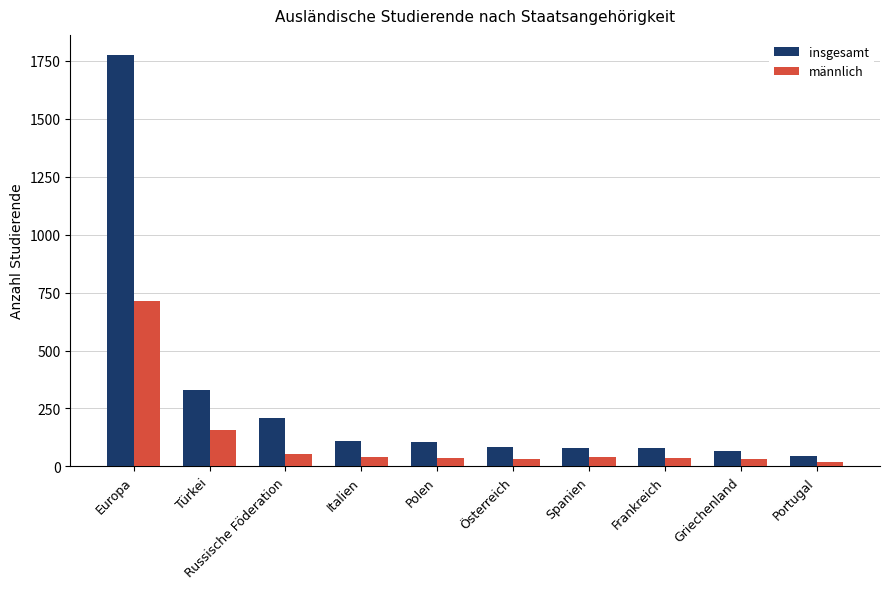

At which category is the sum across all series the highest?

Europa